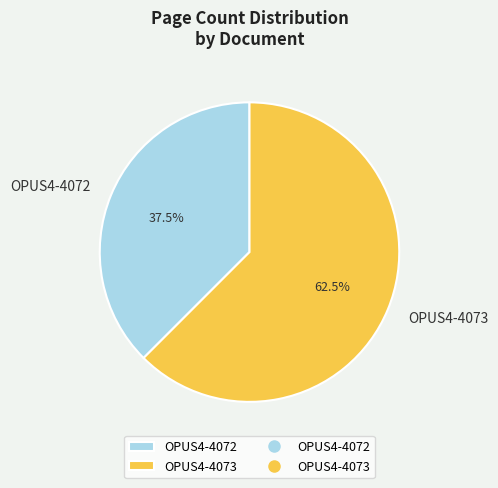

Does any single category account for the majority?

Yes